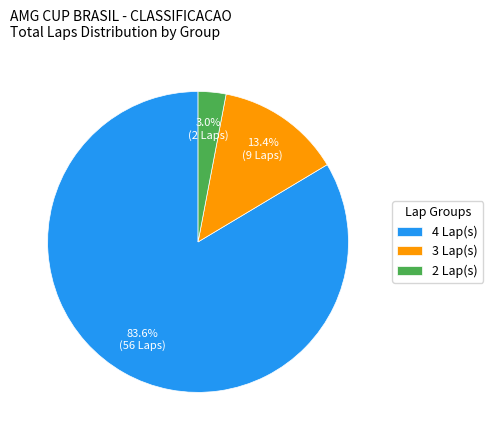

Rank the categories by value from lowest to highest.

2 Lap(s), 3 Lap(s), 4 Lap(s)